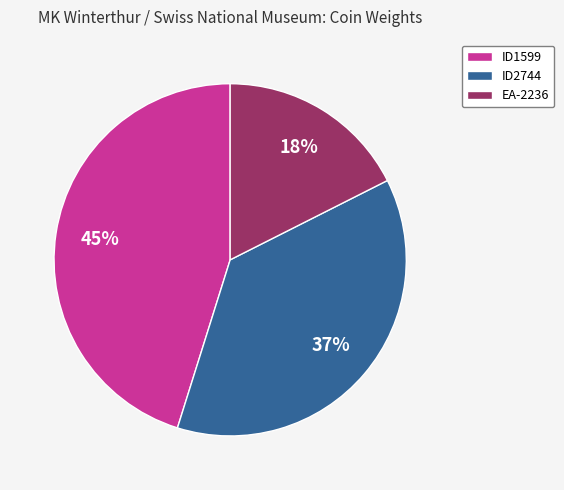

Does ID2744 represent more than half of the total?

No